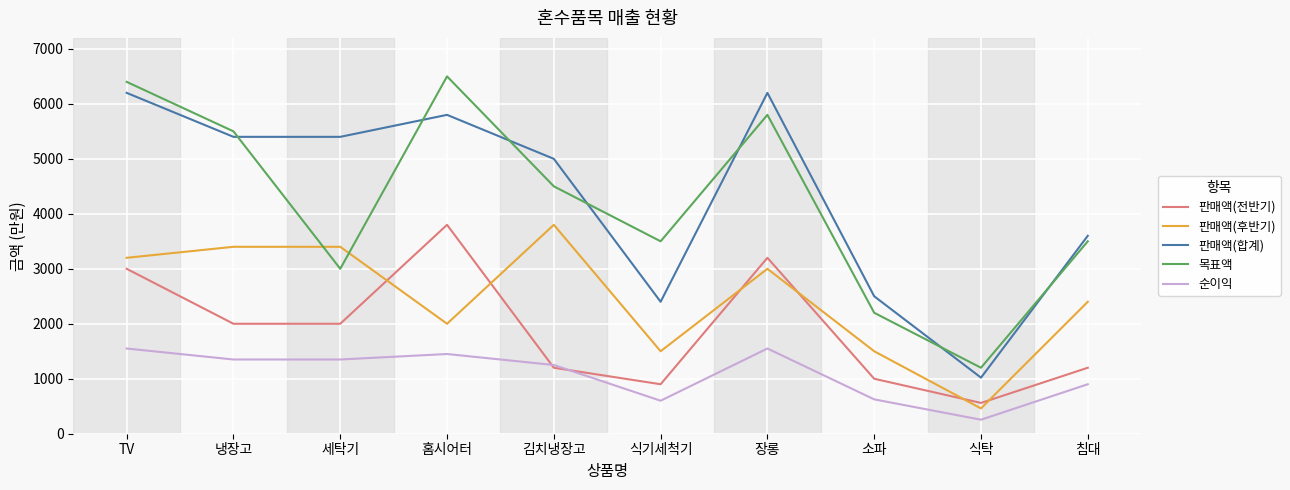

What value does the 순이익 series have at 침대, to the nearest 50?

900